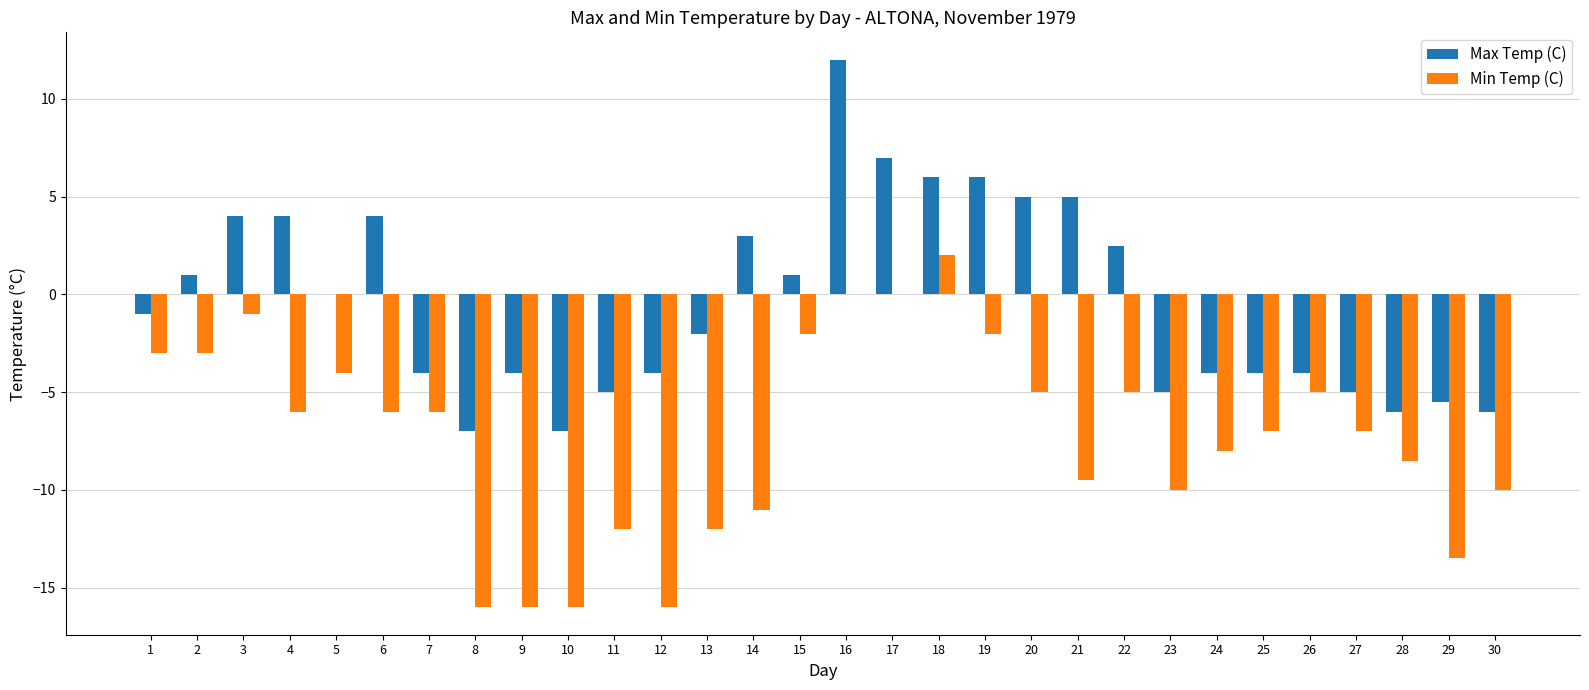

How many groups of bars are there?

30